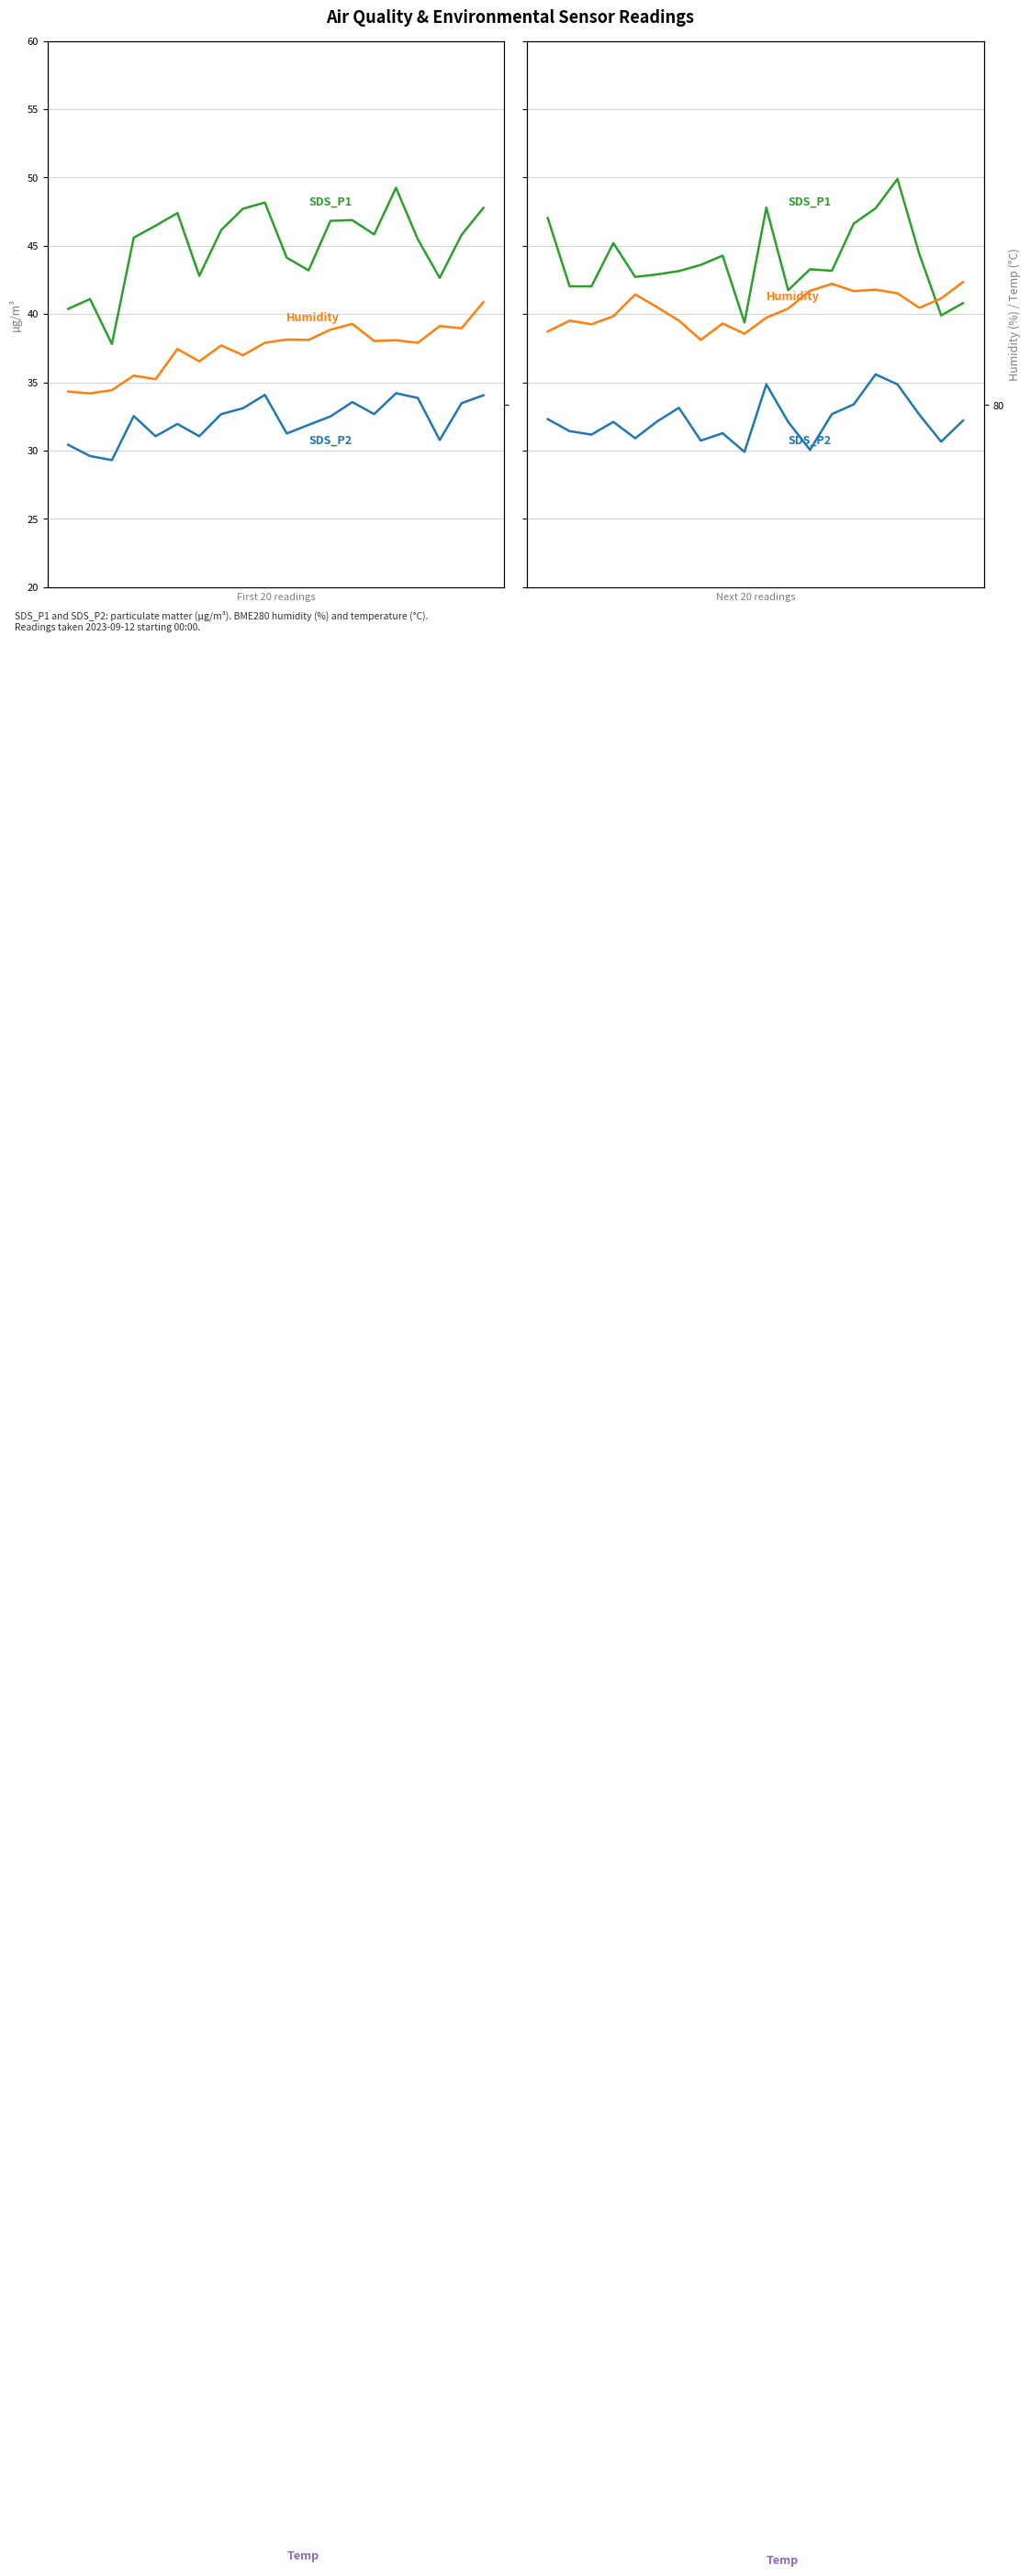

Read the SDS_P1 value at 3.

45.2